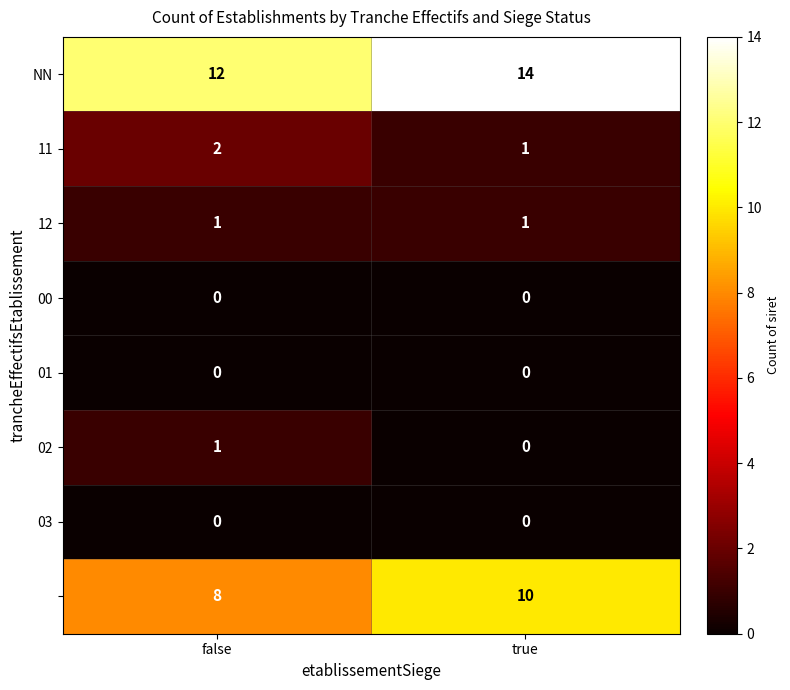

At which category is the sum across all series the highest?

true